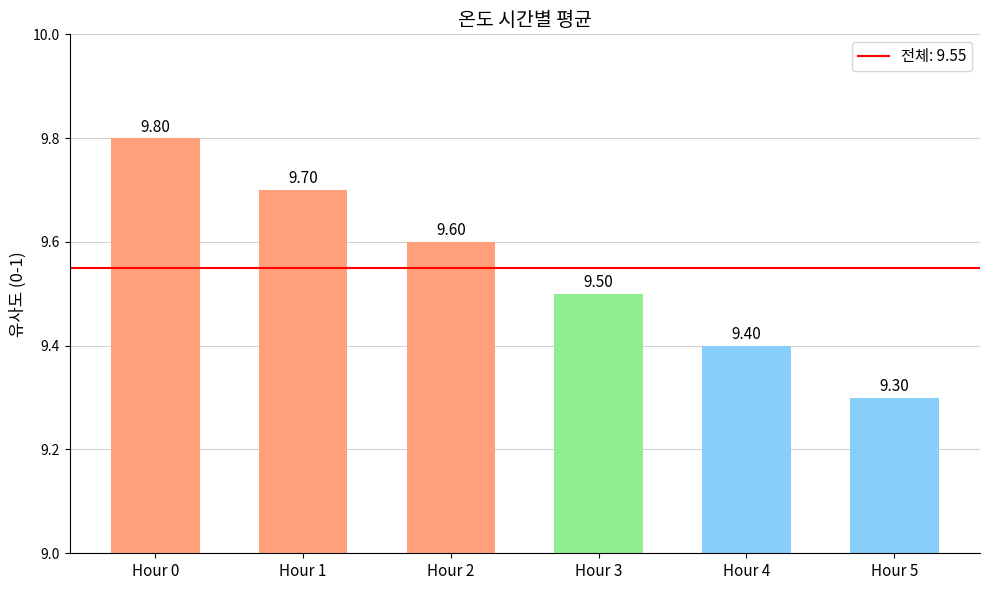

Rank the categories by value from highest to lowest.

Hour 0, Hour 1, Hour 2, Hour 3, Hour 4, Hour 5